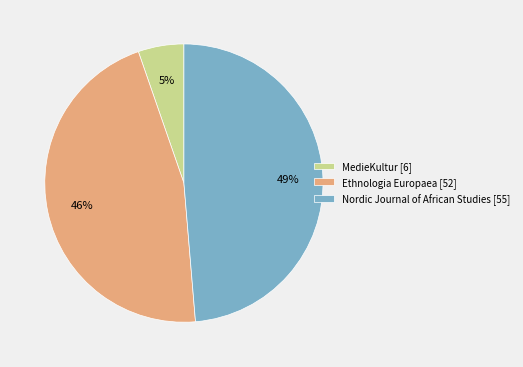

Is there any slice that represents more than half of the pie?

No